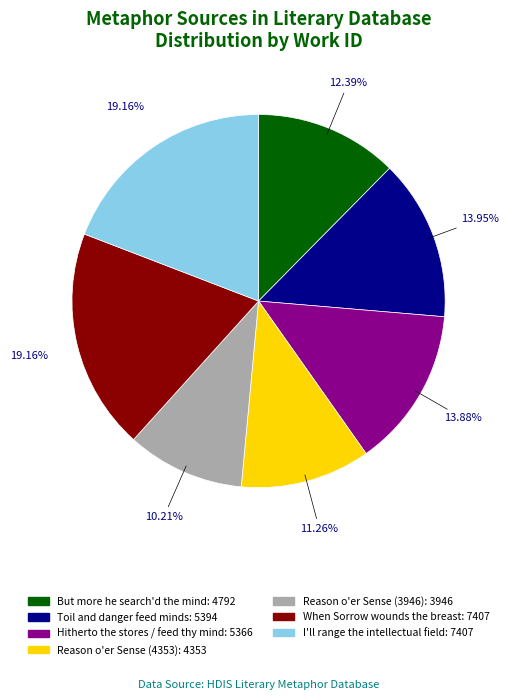

Does any single category account for the majority?

No